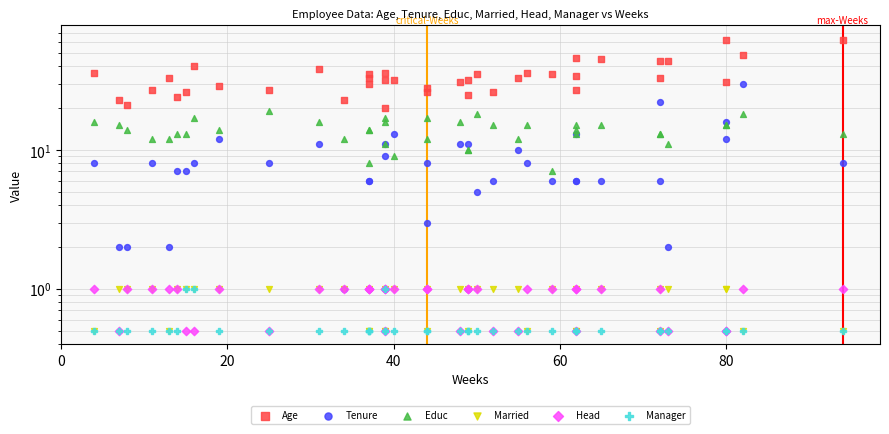

Which series has the largest total across all categories?

Age